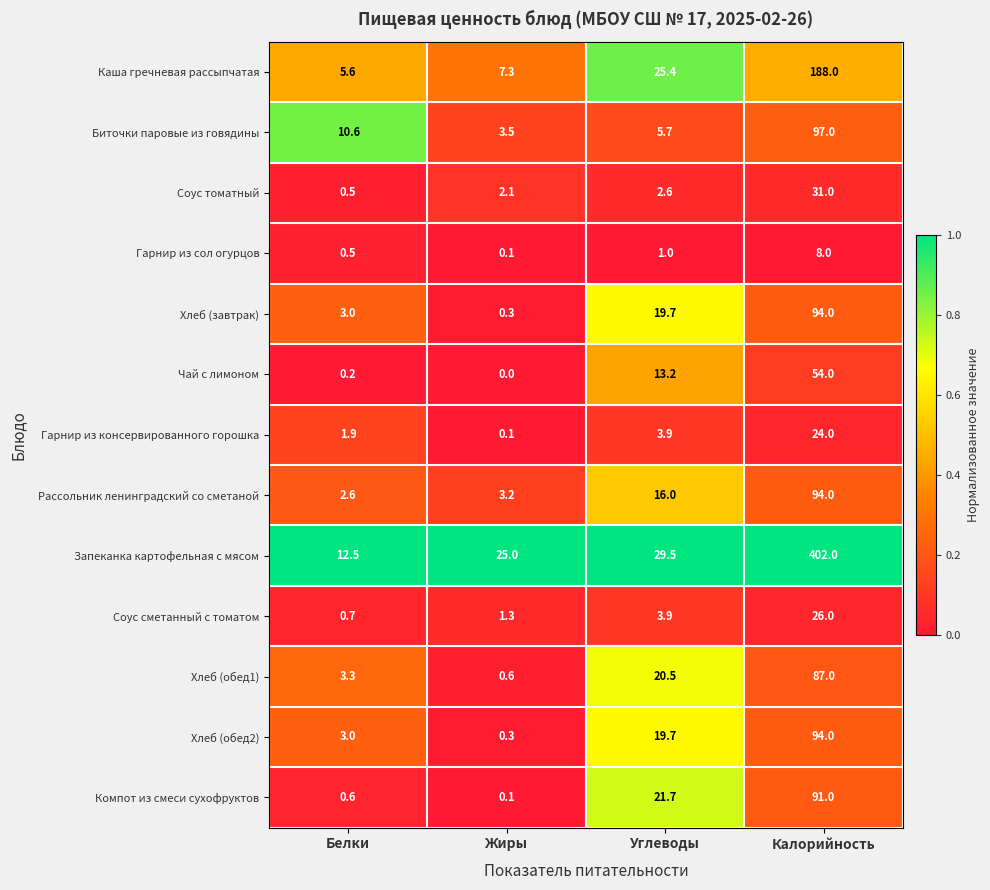

At which category is the sum across all series the highest?

Калорийность